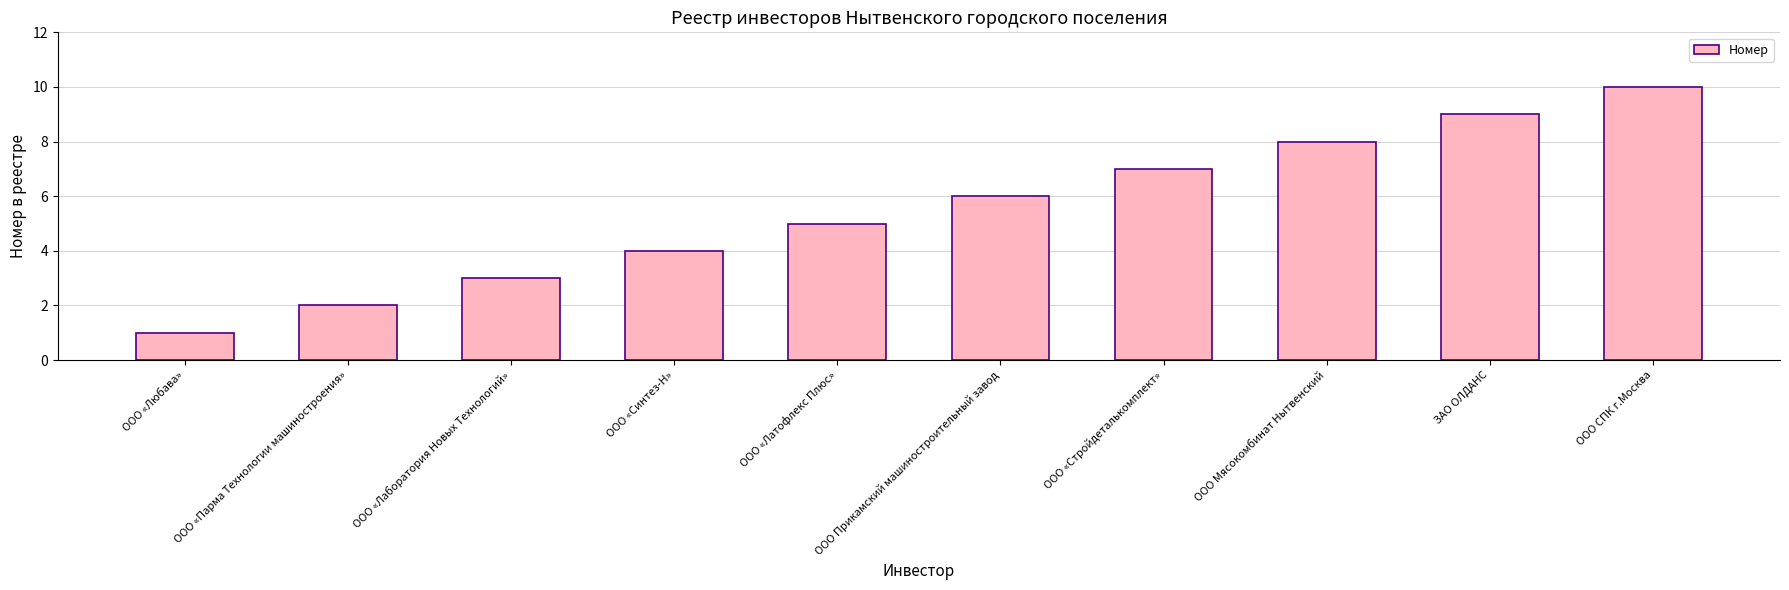

What is the sum of the values at ООО «Синтез-Н» and ООО «Латофлекс Плюс»?

9